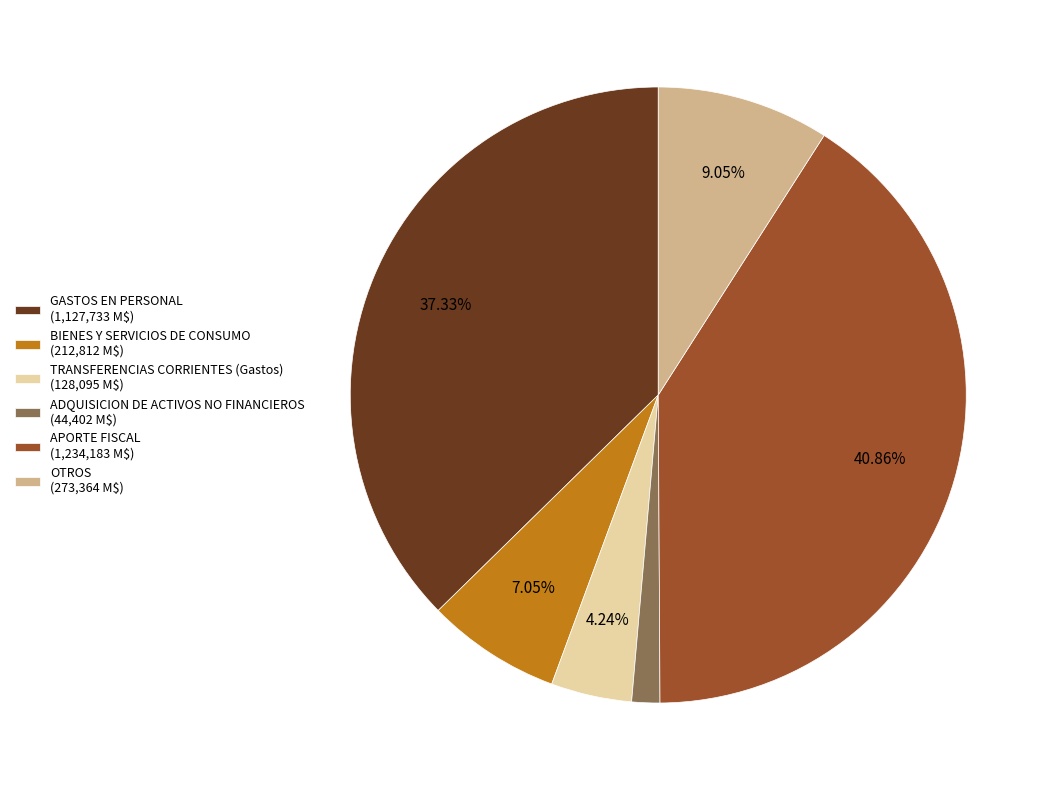

How many segments does this pie chart have?

6